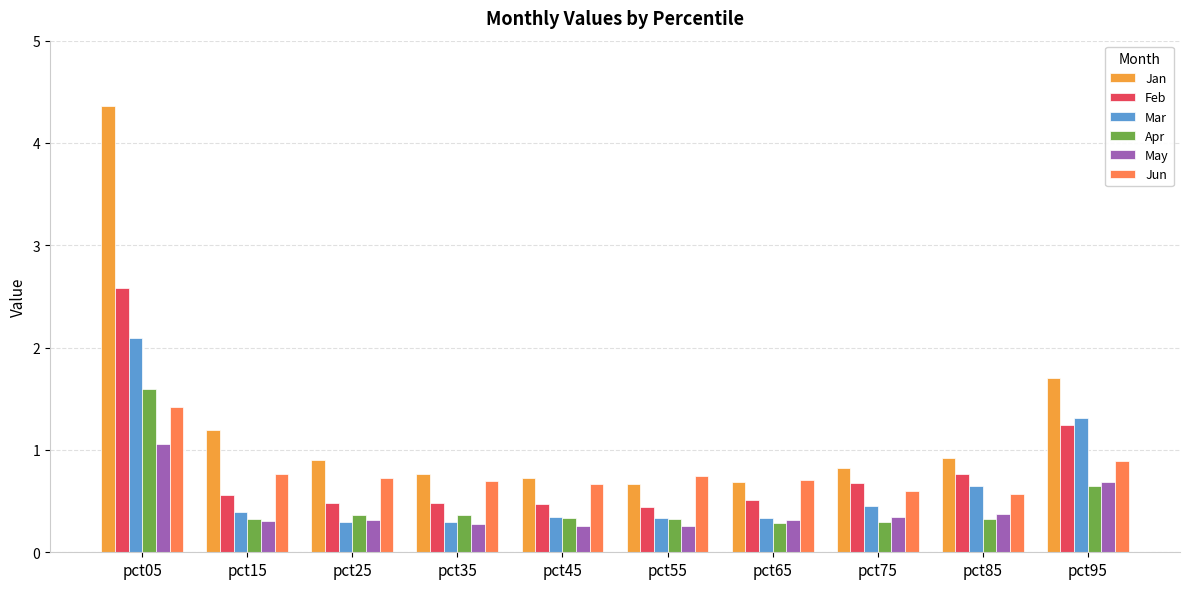

Count the number of data series in this chart.

6